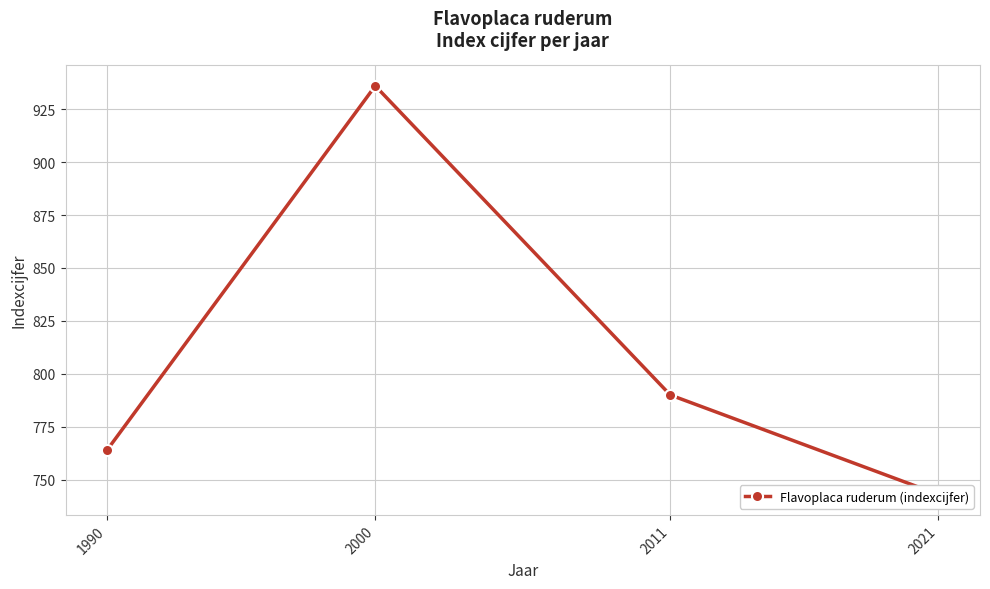

The chart shows a value of 936 at 2000. True or false?

True